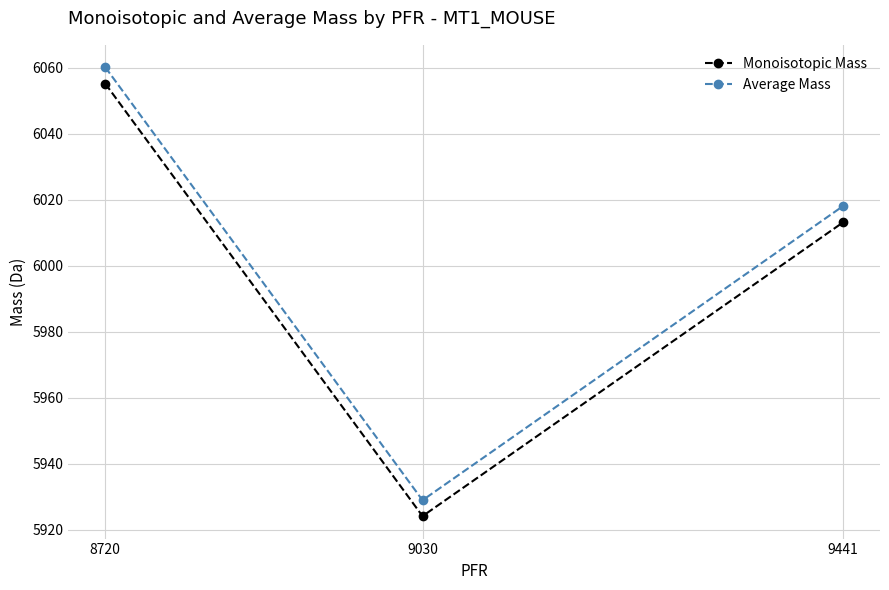

What is the minimum value shown in the chart?

5924.1